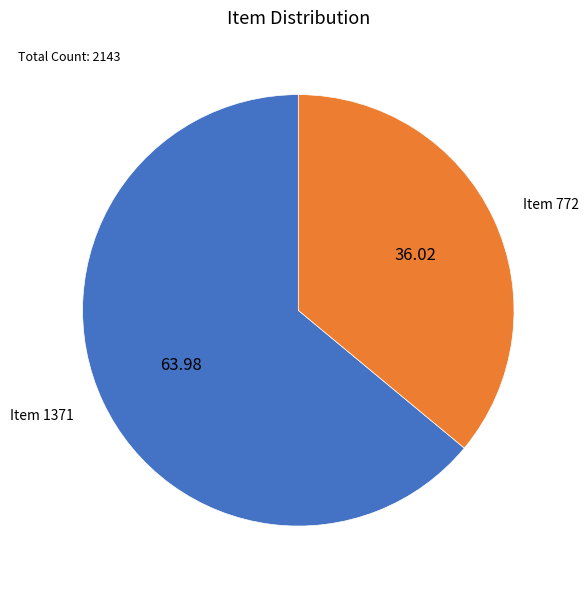

Between Item 772 and Item 1371, which is larger?

Item 1371